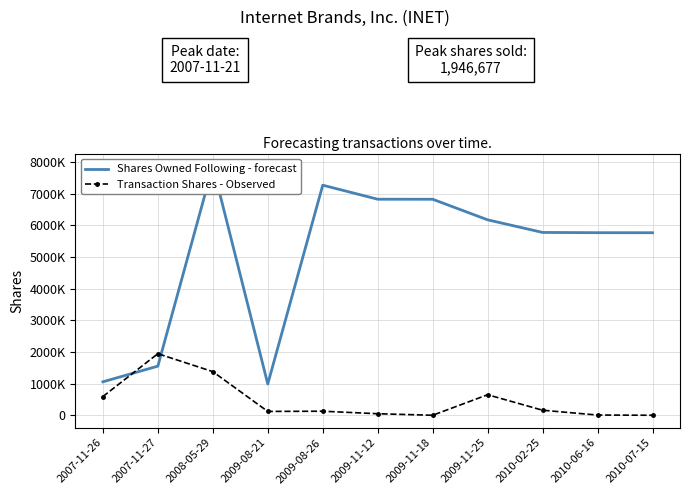

At which label is Shares Owned Following - forecast closest to 4434067?

2010-07-15